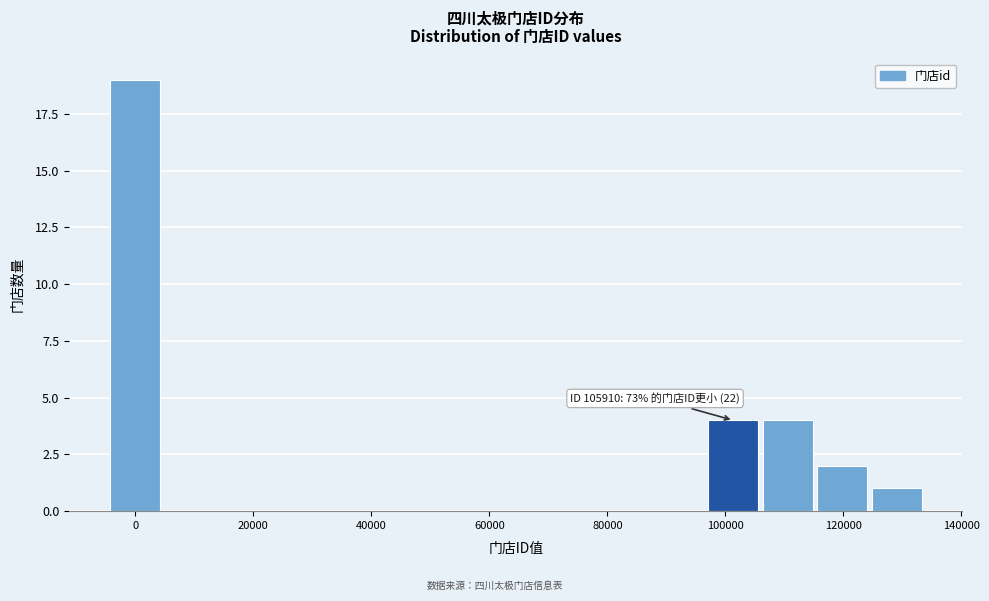

Over which range of the x-axis is the bar tallest?

-4000 to 4000